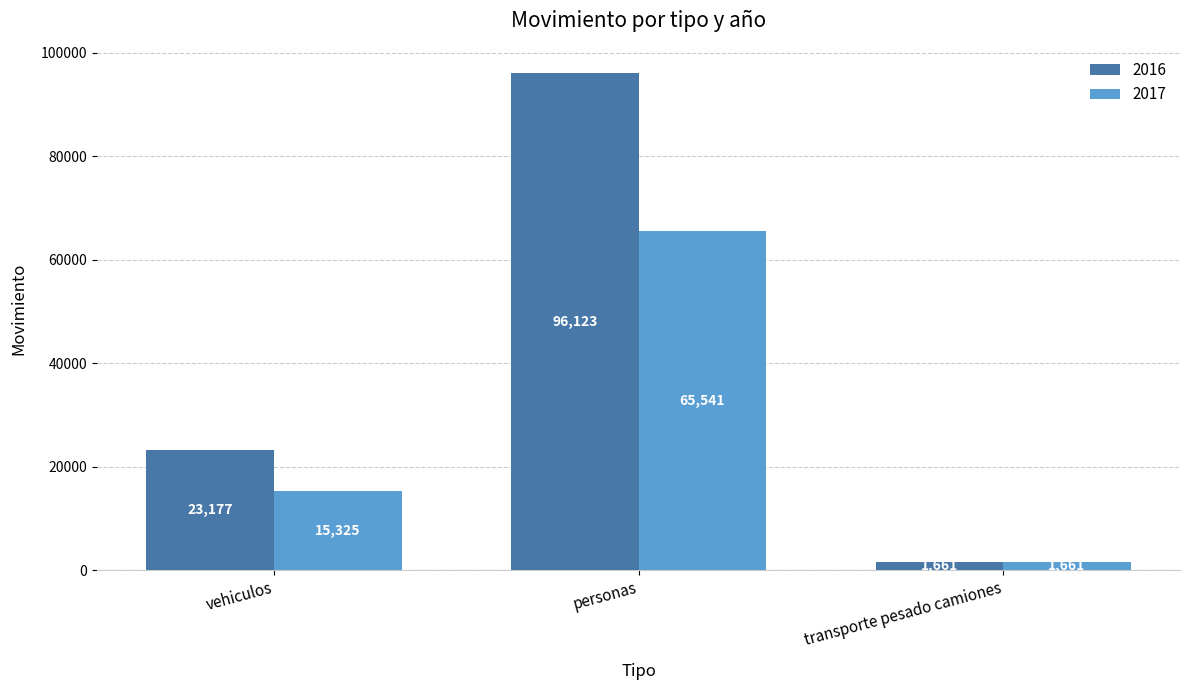

What is the sum of the 2017 values at personas and transporte pesado camiones?

67202